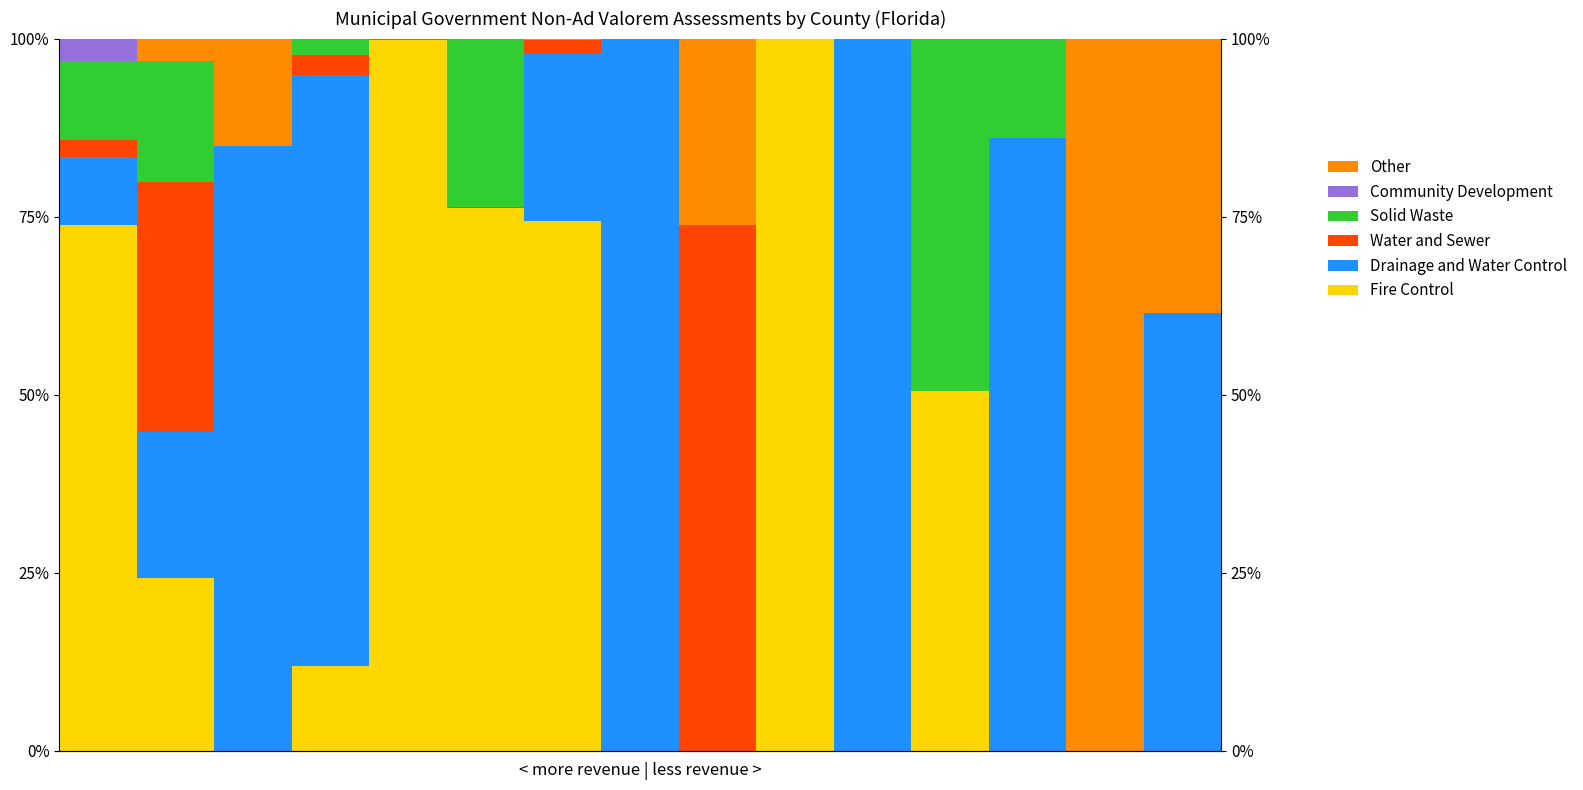

At how many categories does at least one series exceed 95?

5